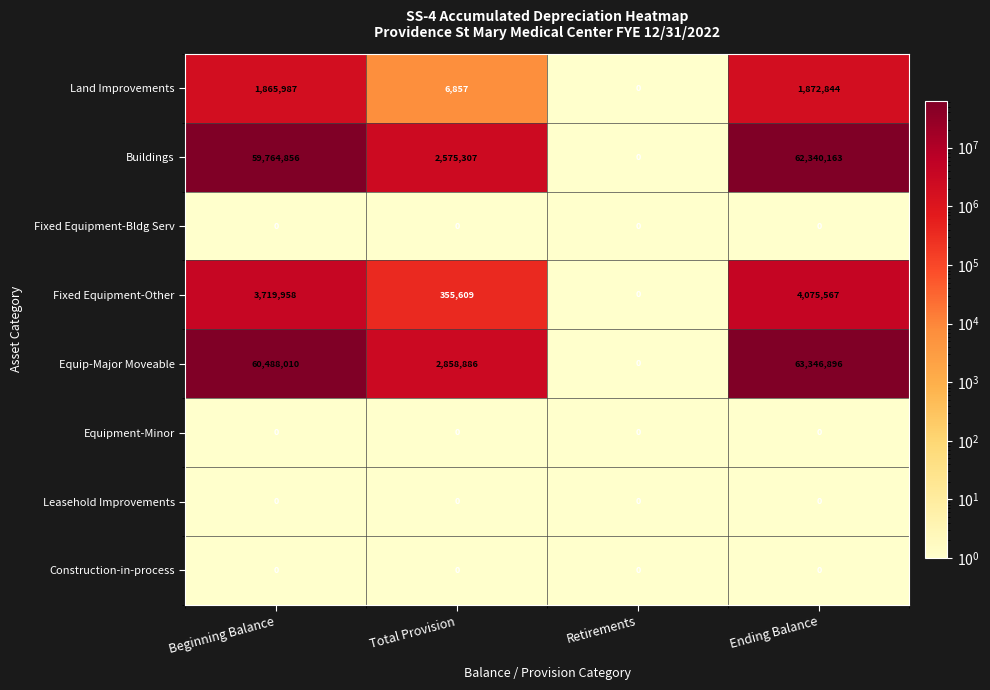

The Leasehold Improvements series shows 0 at Total Provision. True or false?

True